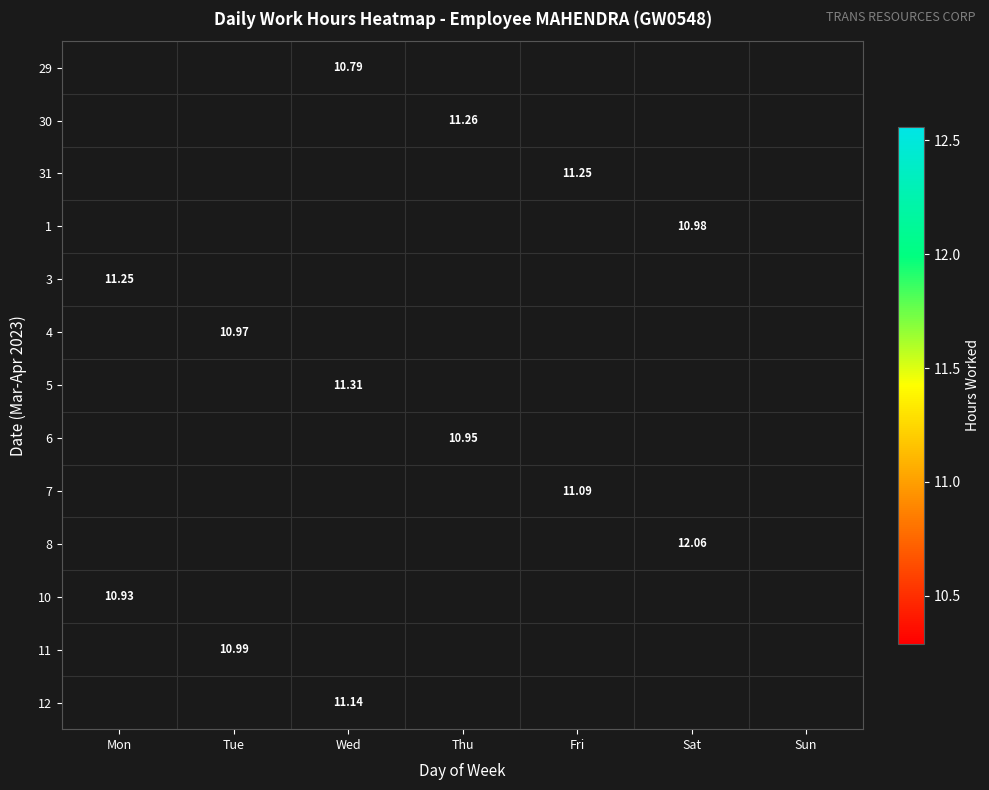

What is the greatest value displayed?

12.1